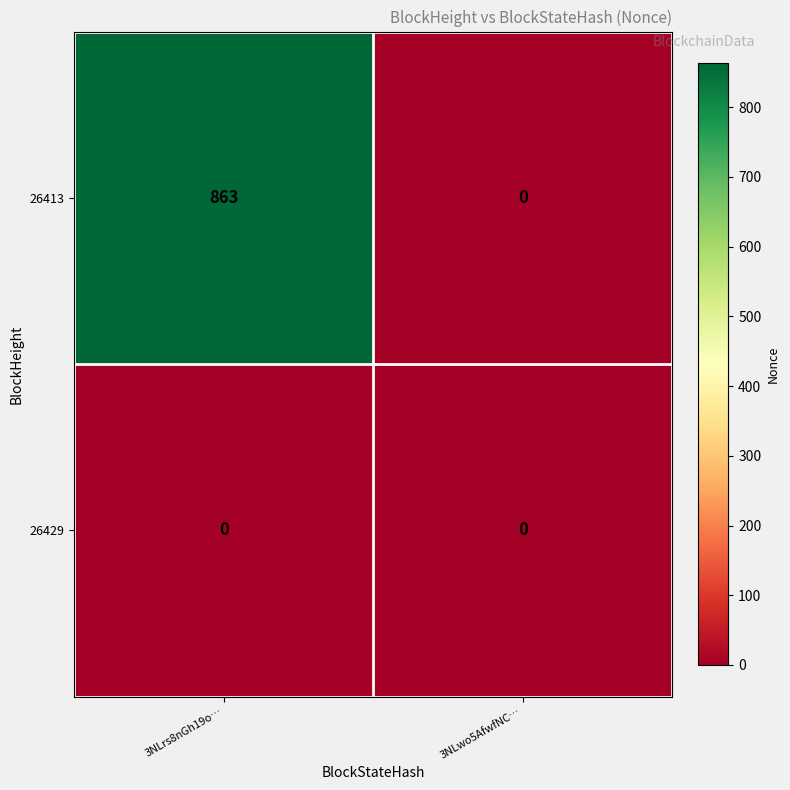

Between 3NLrs8nGh19o… and 3NLwo5AfwfNC…, which series saw the biggest shift?

26413